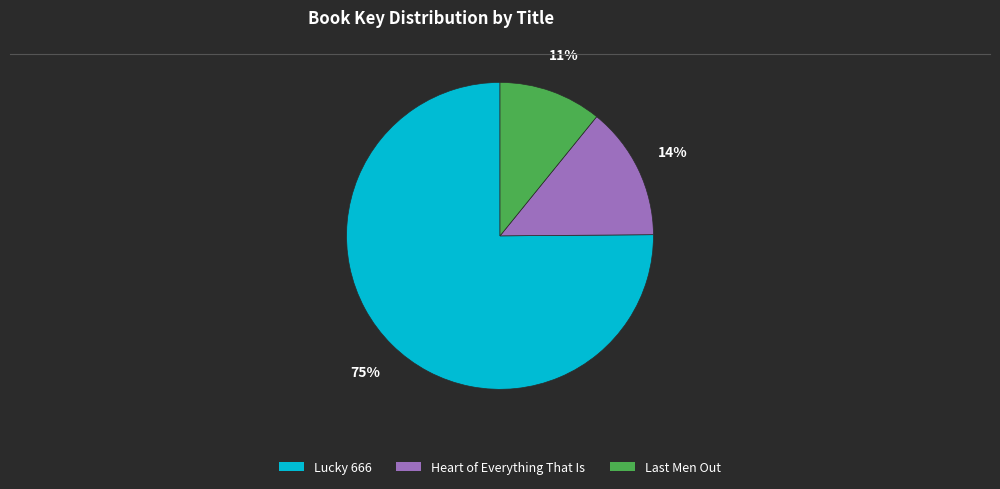

Count the number of slices in the pie.

3